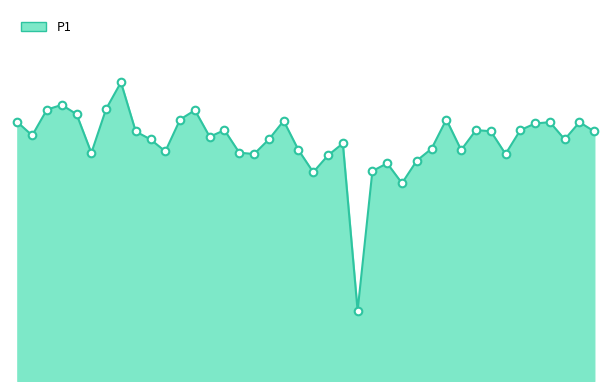

How many lines are shown in the chart?

1